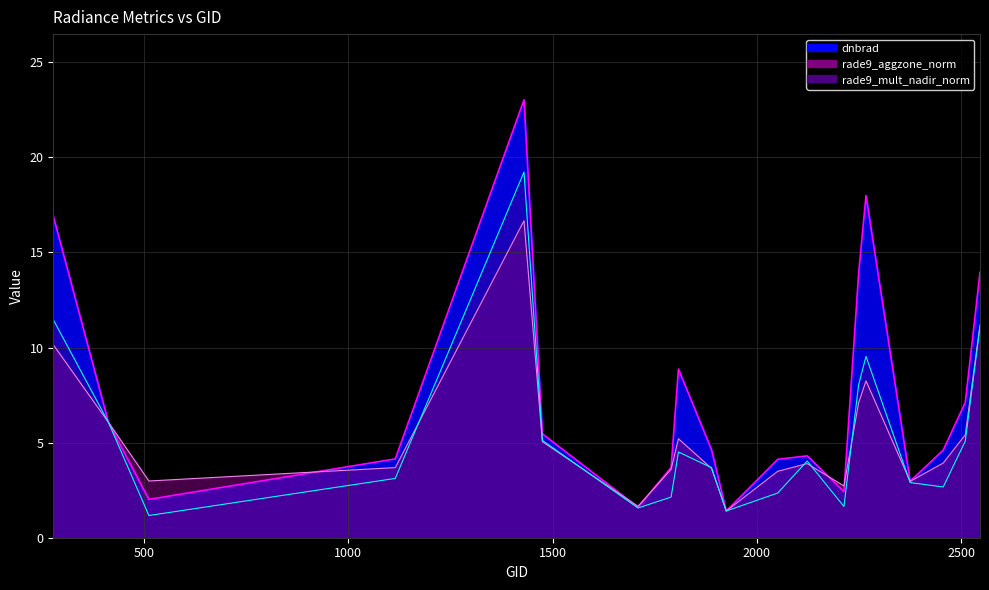

Which series changed the most between 1430 and 1889?

dnbrad